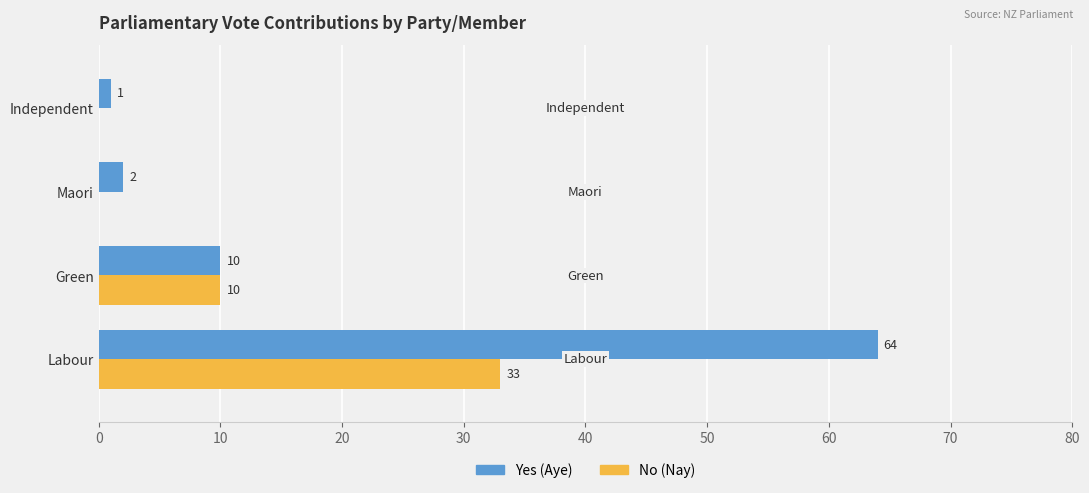

Which series has the largest range (max minus min)?

Yes (Aye)